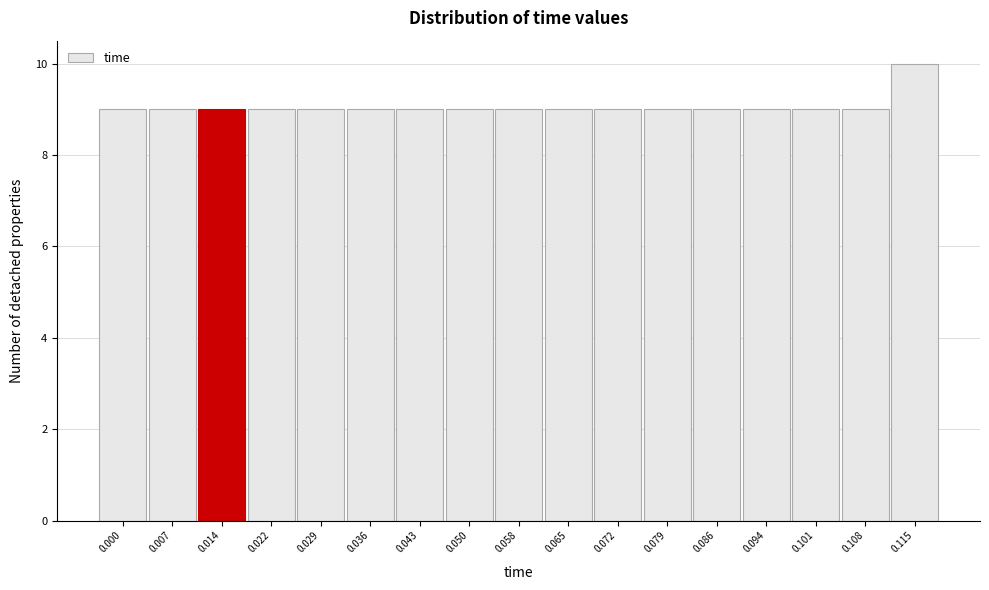

Reading left to right, transcribe all the data shown in this chart.

0.000=9	0.007=9	0.014=9	0.022=9	0.029=9	0.036=9	0.043=9	0.050=9	0.058=9	0.065=9	0.072=9	0.079=9	0.086=9	0.094=9	0.101=9	0.108=9	0.115=10